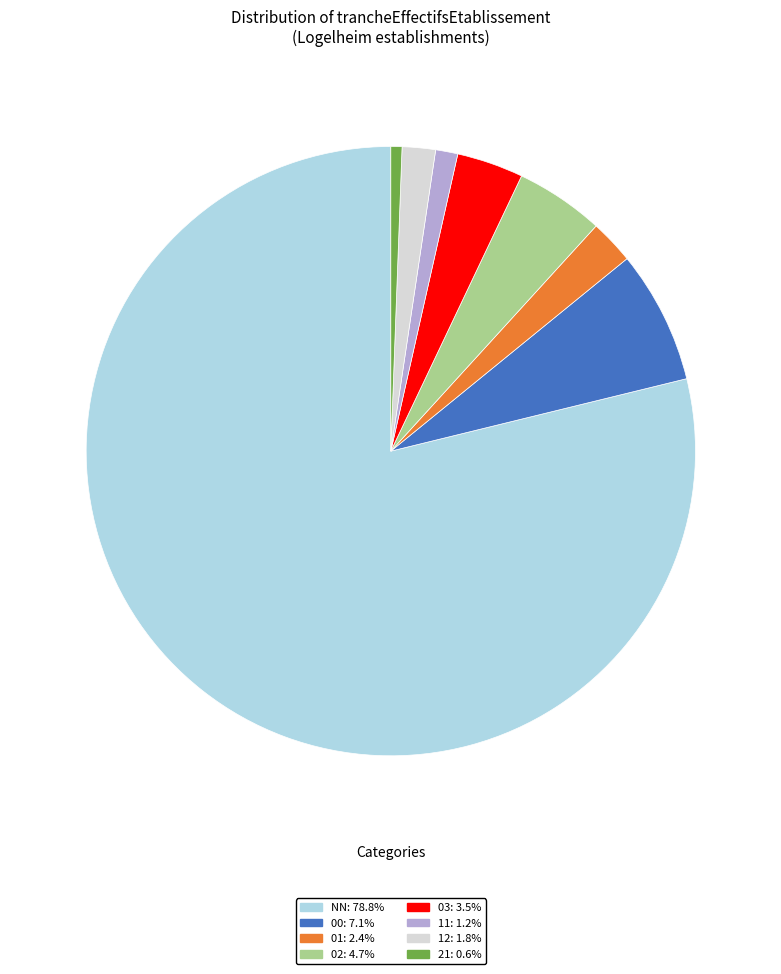

What is the smallest slice in the pie chart?

21